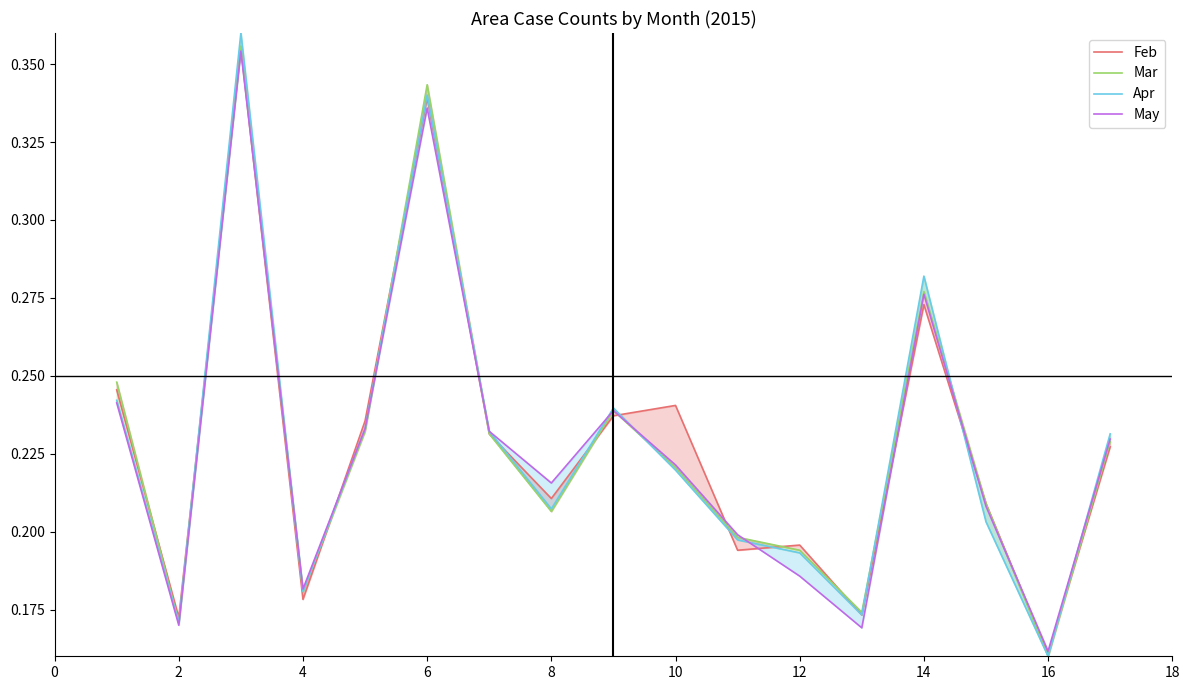

Read the Apr value at 10.

0.2